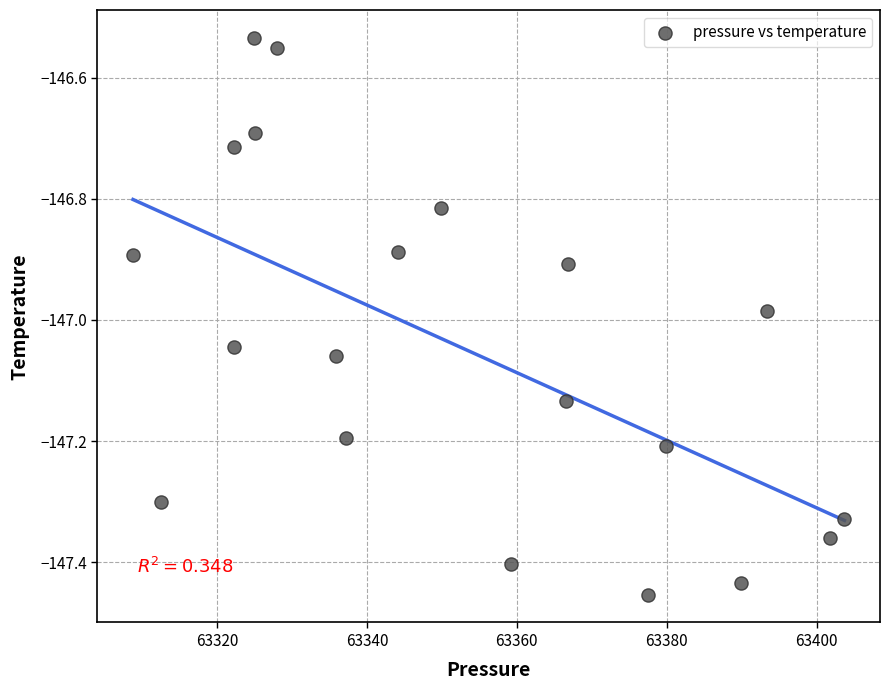

What is the range of X values (max minus min)?

94.9